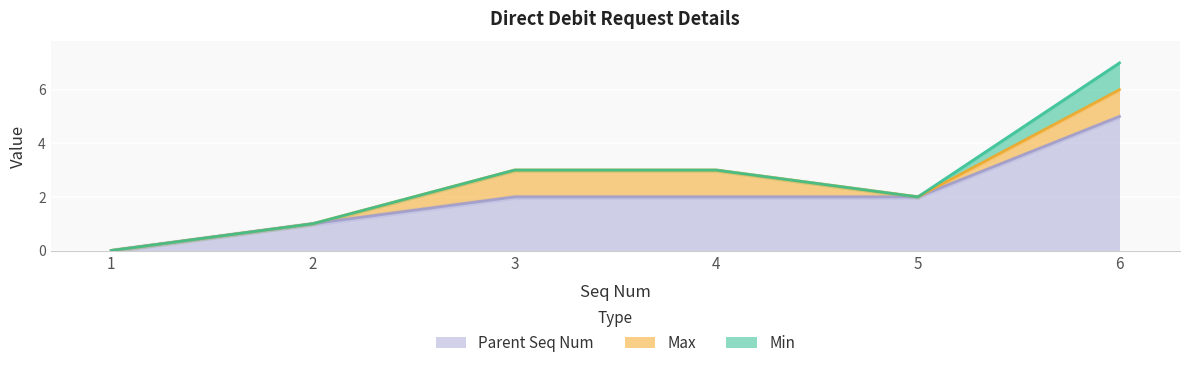

How many data points in Parent Seq Num are less than 2?

2